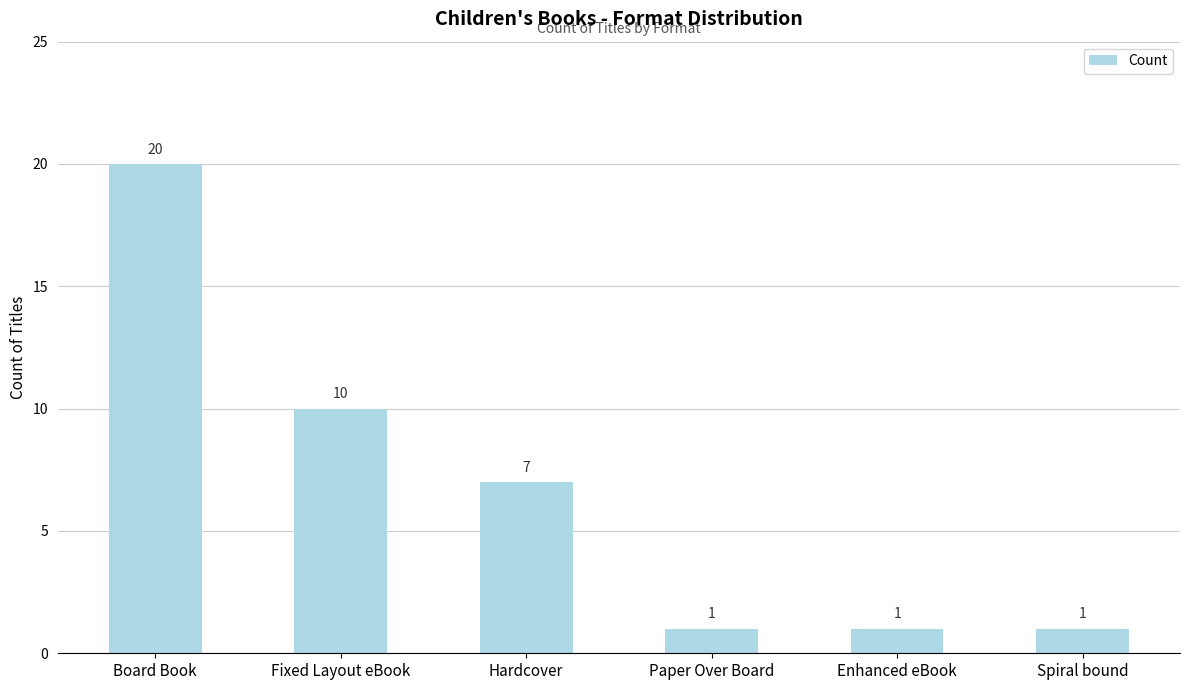

Which has a higher value, Board Book or Spiral bound?

Board Book